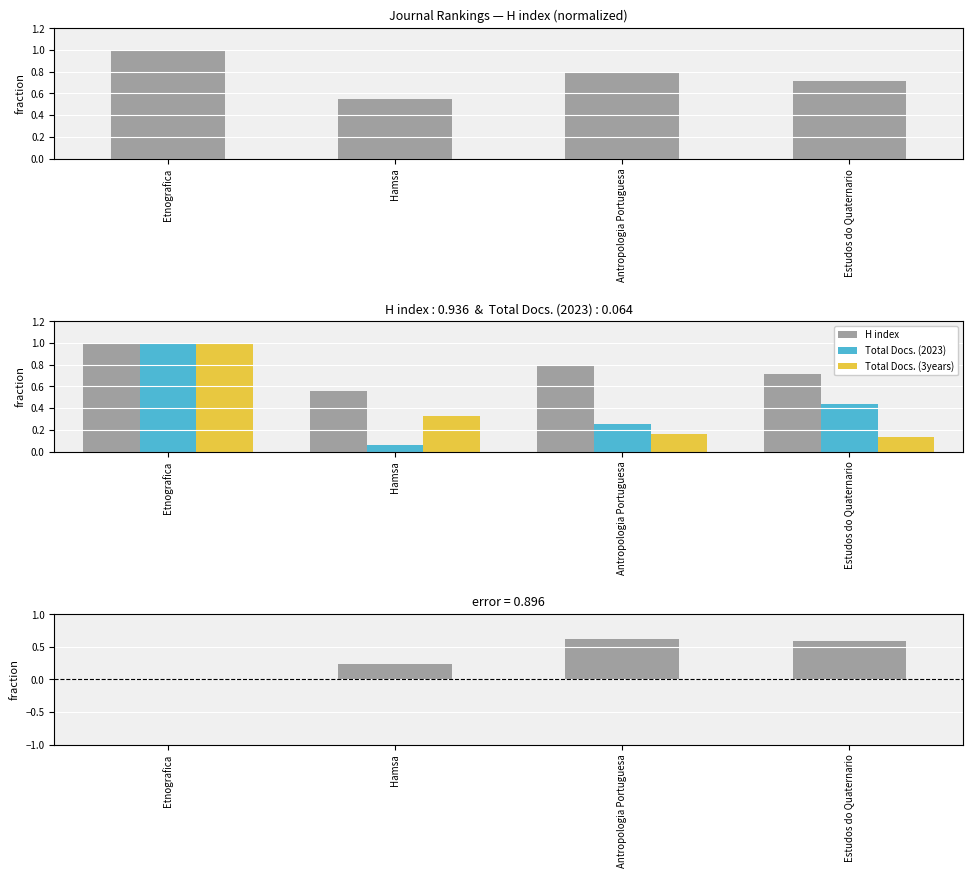

What is the total value across all series at Antropologia Portuguesa?

1.8